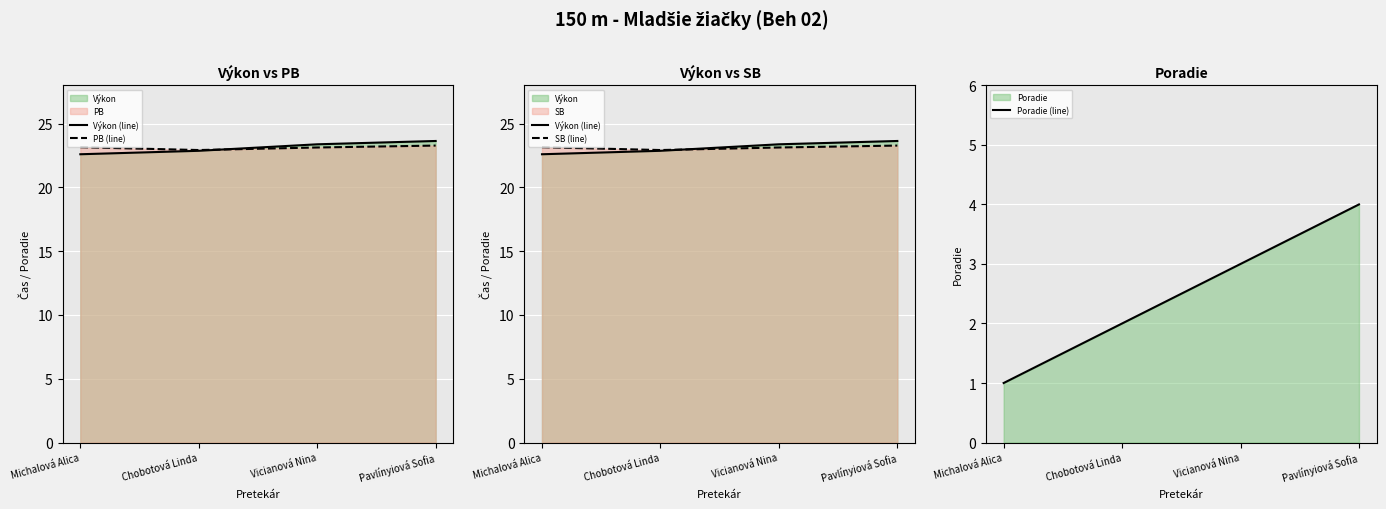

At which label does PB (line) first exceed 23?

Michalová Alica